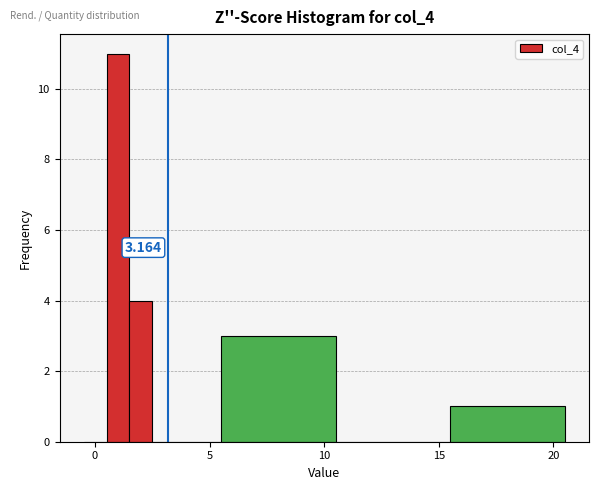

Read against the x-axis, roughly where is the centre of the tallest bar?

1.0